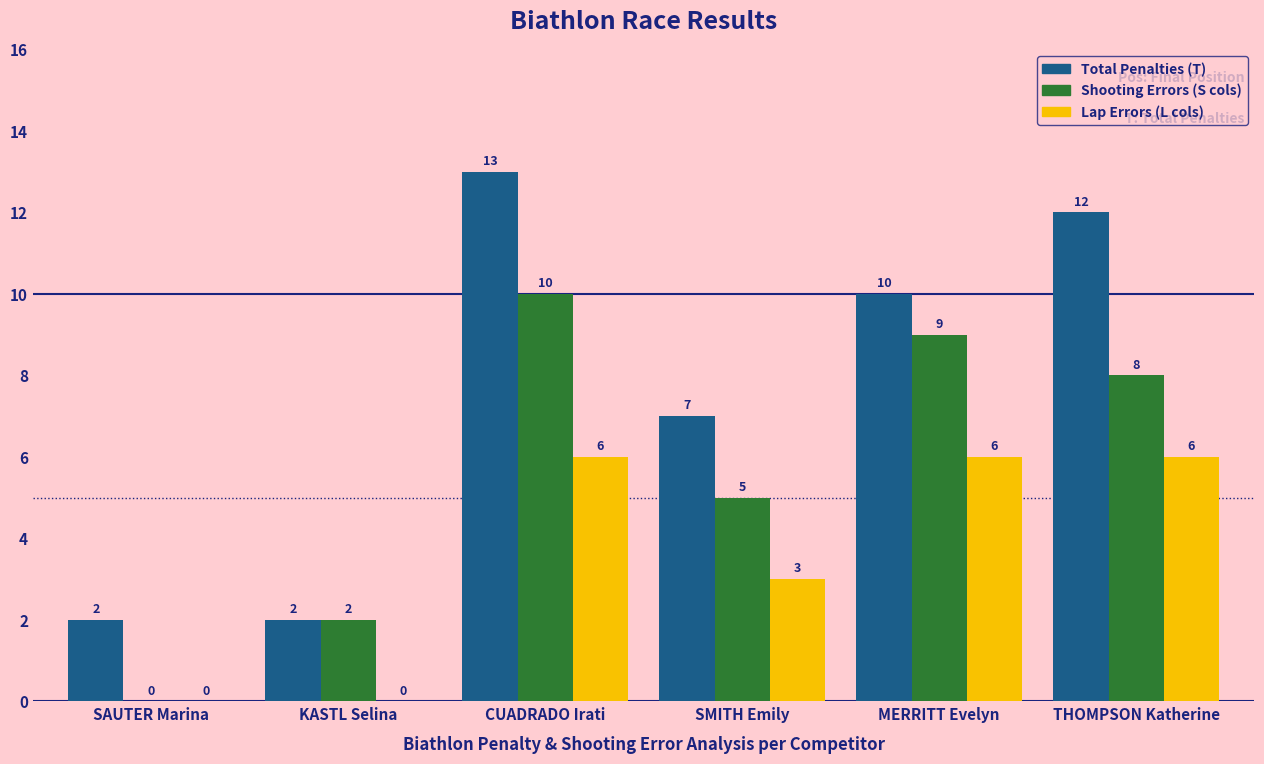

How many Shooting Errors (S cols) values are between 2 and 9?

4